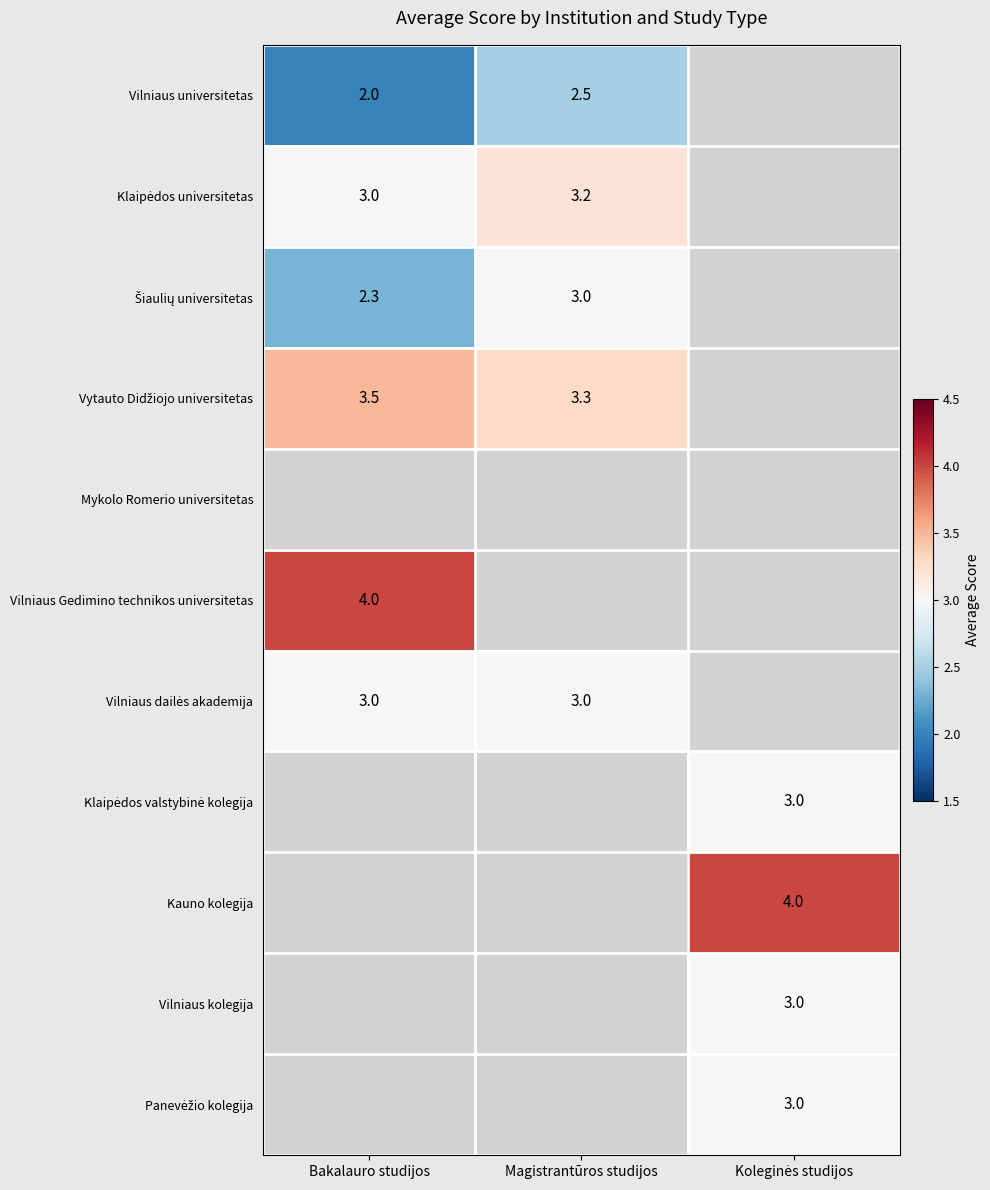

What is the spread (max minus min) of values at Bakalauro studijos?

2.0